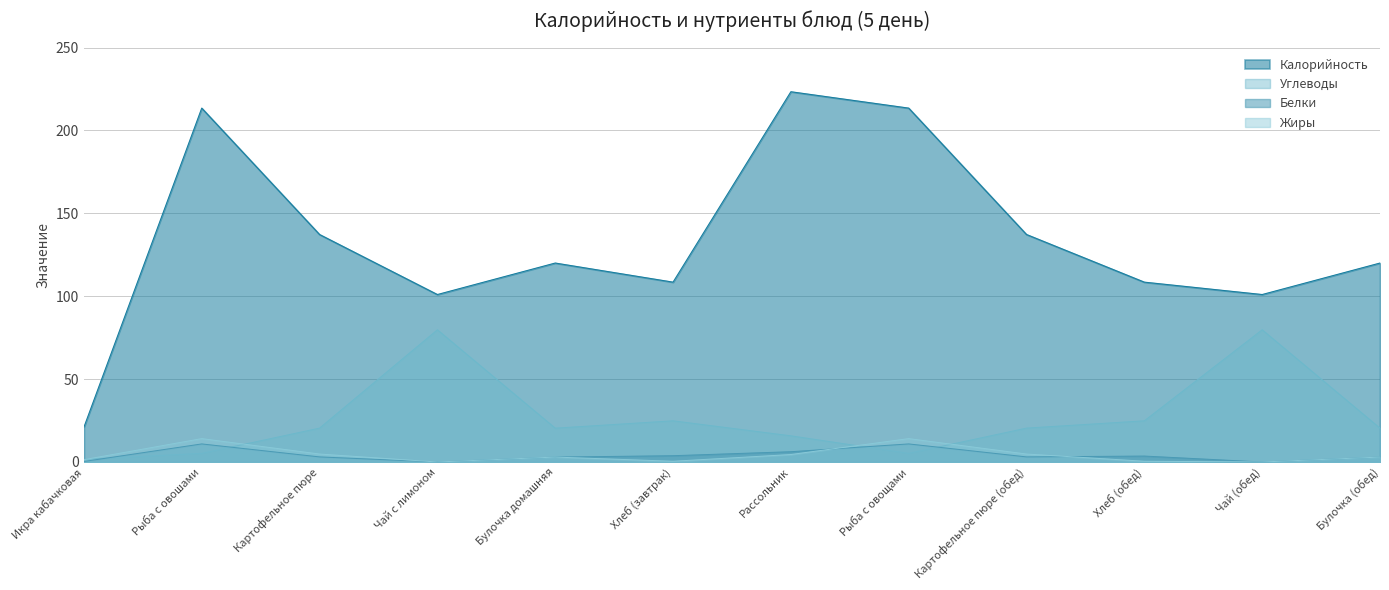

How many data points in Калорийность are less than 120?

5